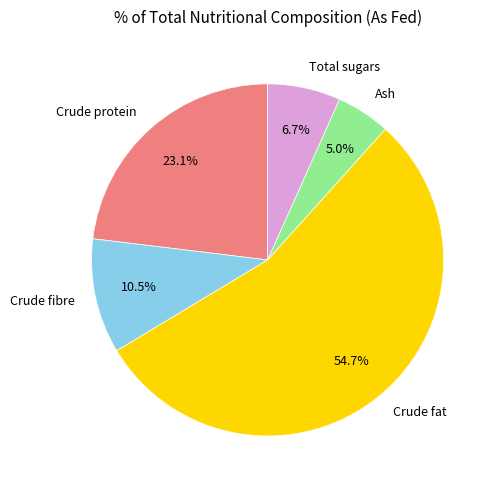

How many slices are in this pie chart?

5